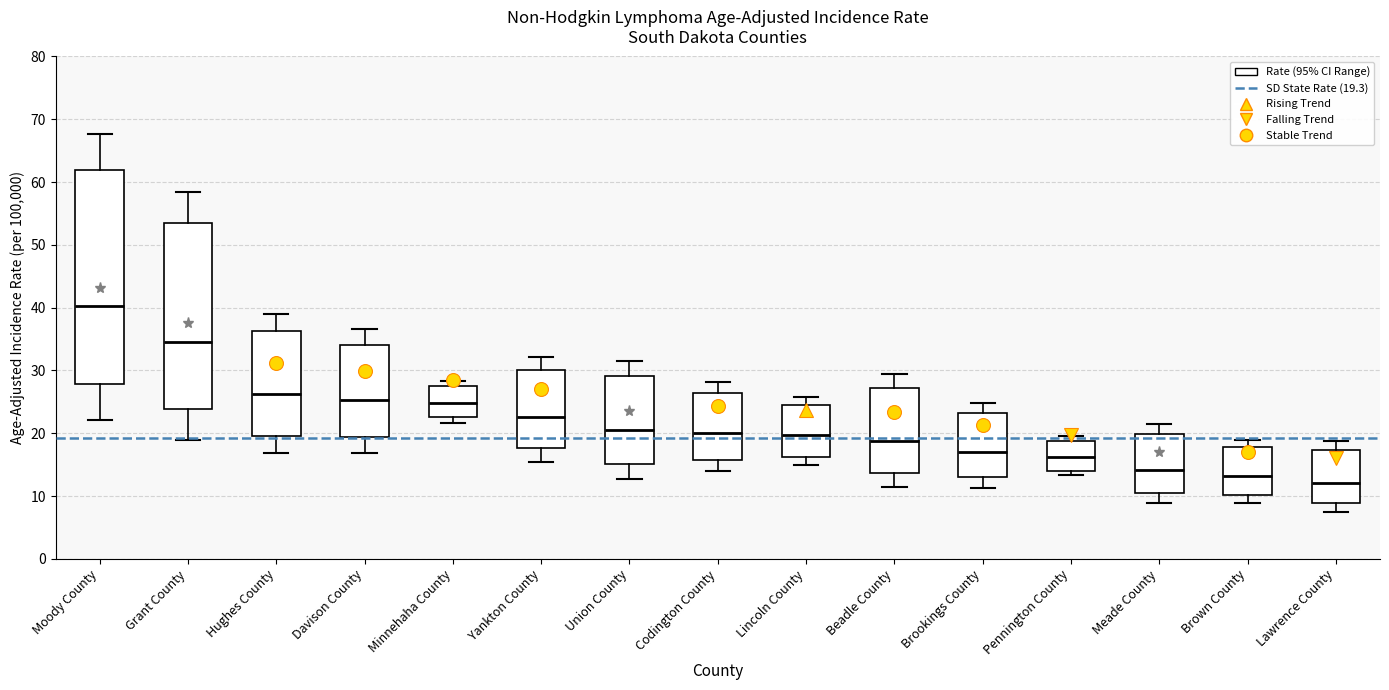

Which box's median line is the highest?

Moody County